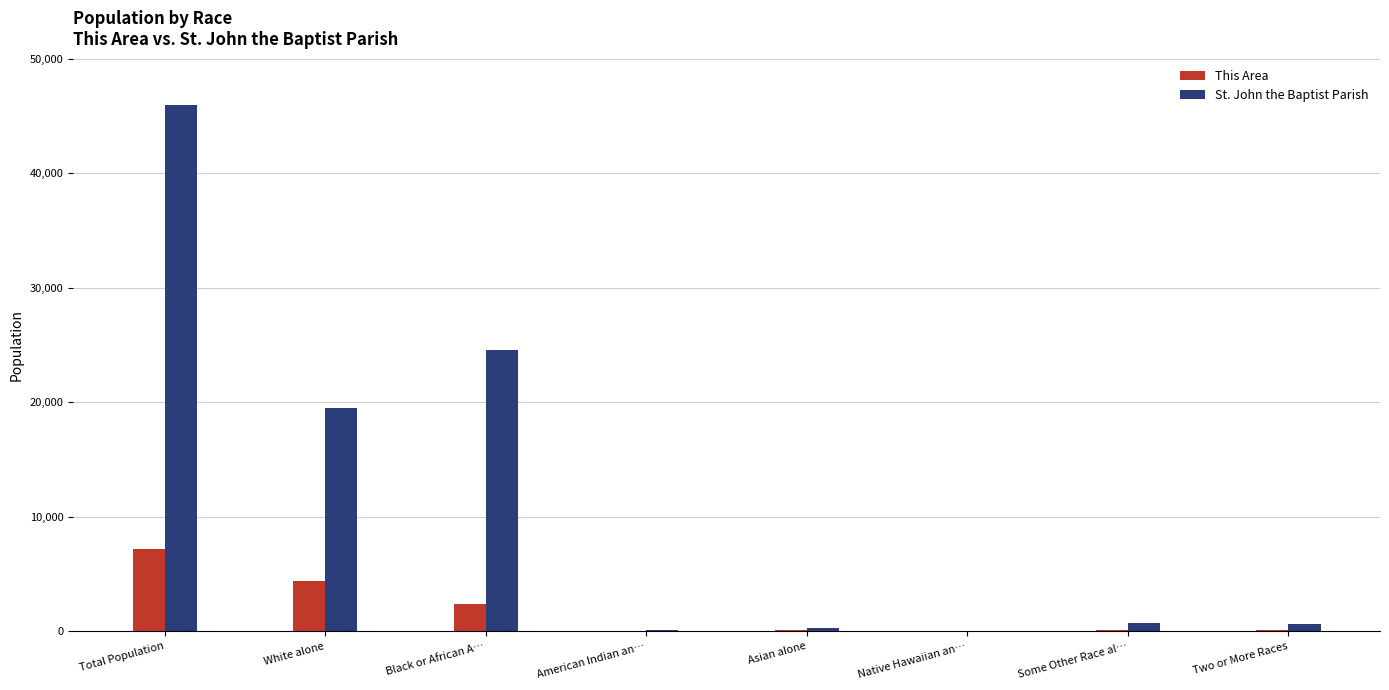

Where is This Area nearest to the value 3617?

White alone